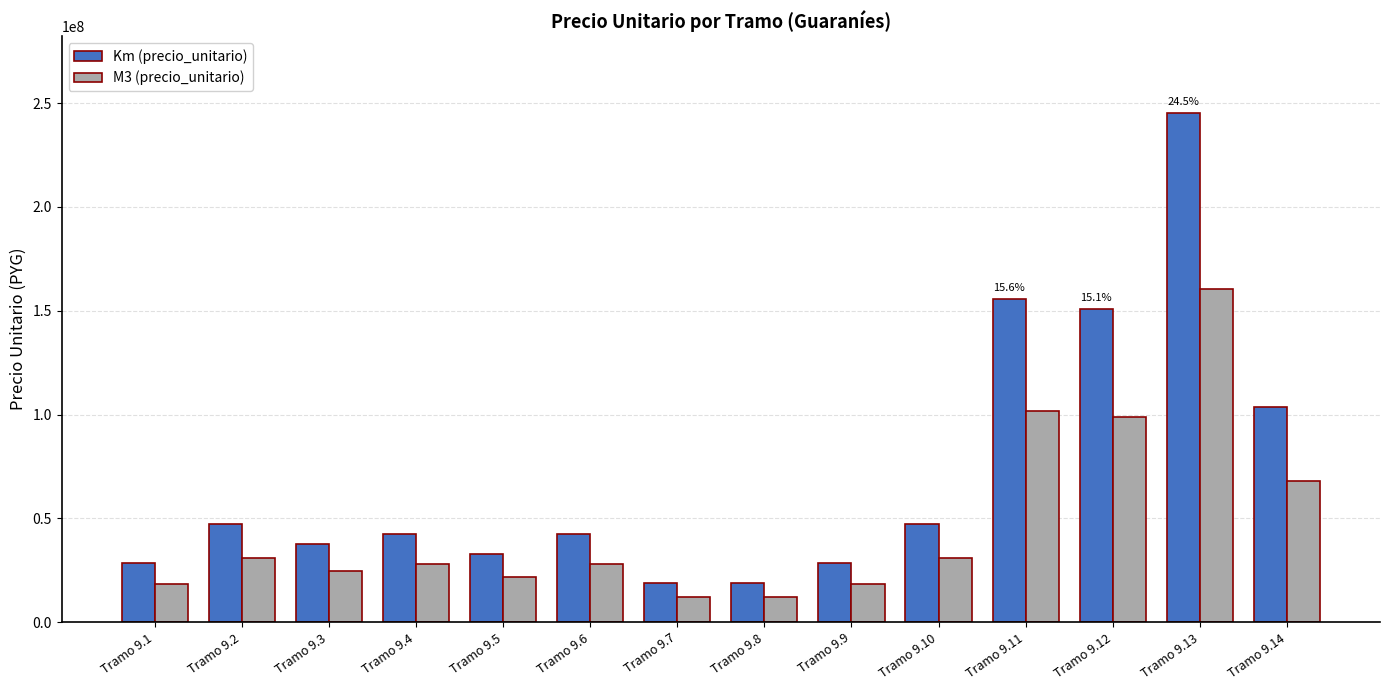

What is the value of the M3 (precio_unitario) bar at the 12th from the left?

98710400